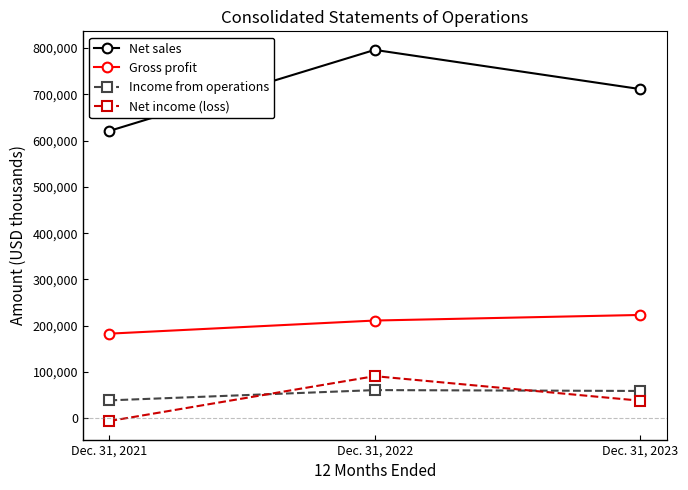

At which category is the sum across all series the highest?

Dec. 31, 2022